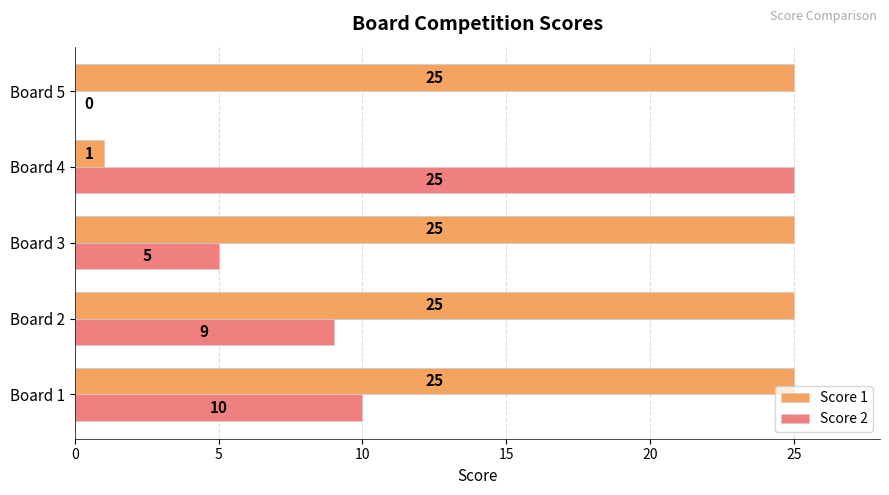

What are all the series names shown in the legend?

Score 1, Score 2